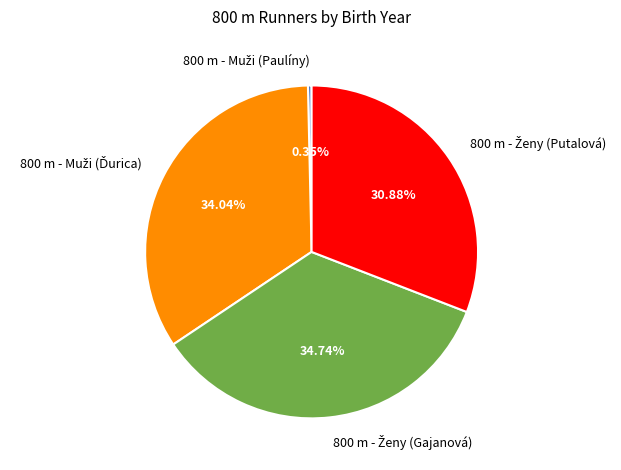

Is there any slice that represents more than half of the pie?

No